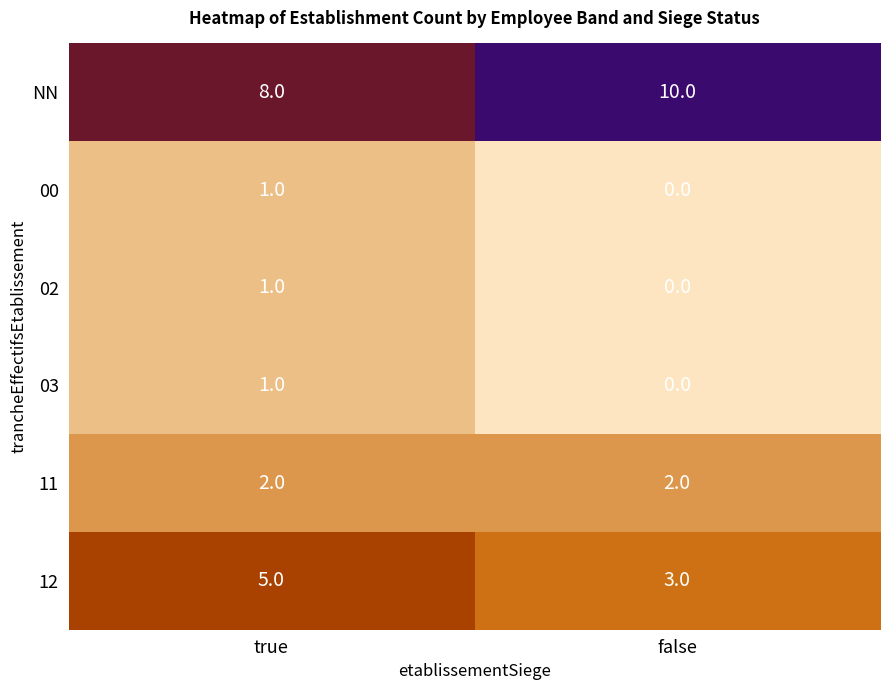

Which series has the widest spread of values?

NN